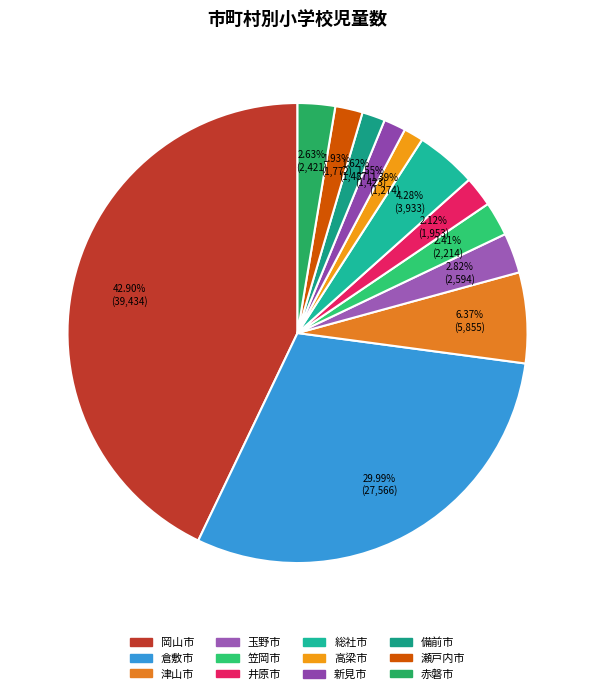

Approximately how many times larger is the value at 備前市 compared to 笠岡市?

0.7